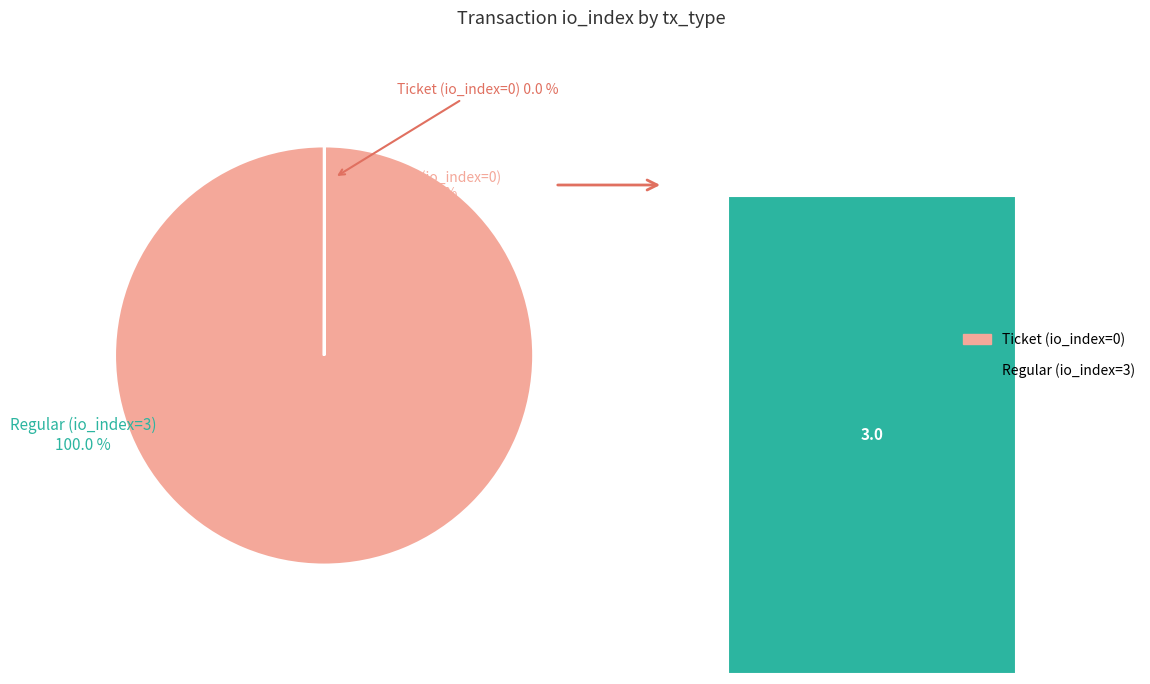

Is there any slice that represents more than half of the pie?

Yes